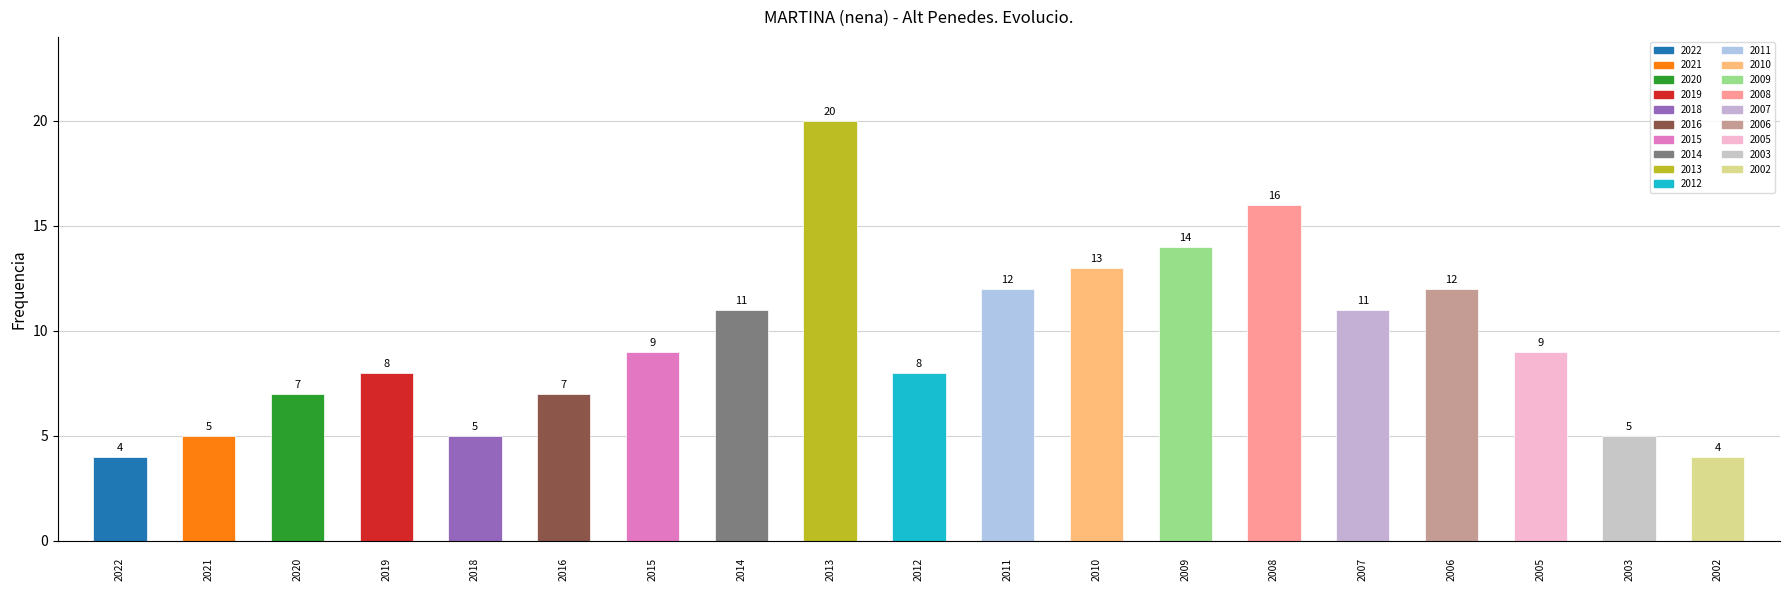

Reading left to right, transcribe all the data shown in this chart.

4	5	7	8	5	7	9	11	20	8	12	13	14	16	11	12	9	5	4